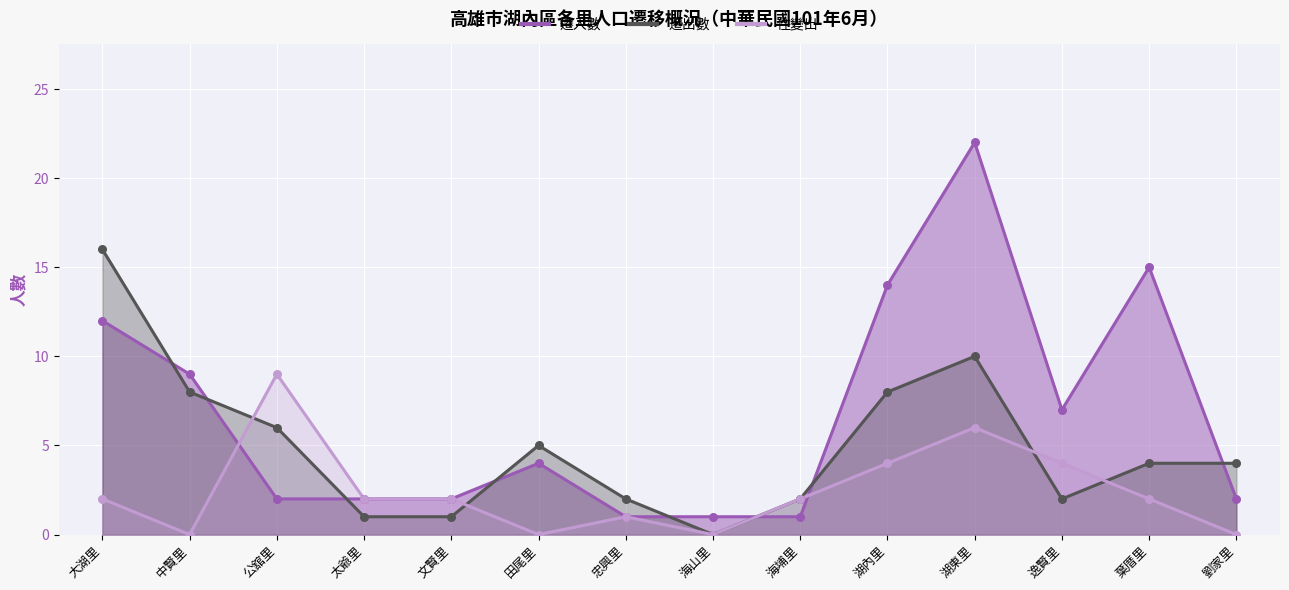

What are all the series names shown in the legend?

遷入數, 遷出數, 住變出